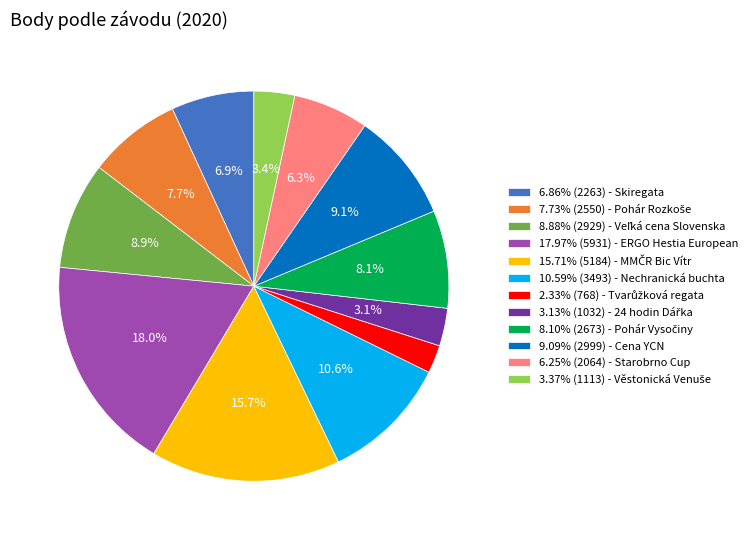

How many segments does this pie chart have?

12